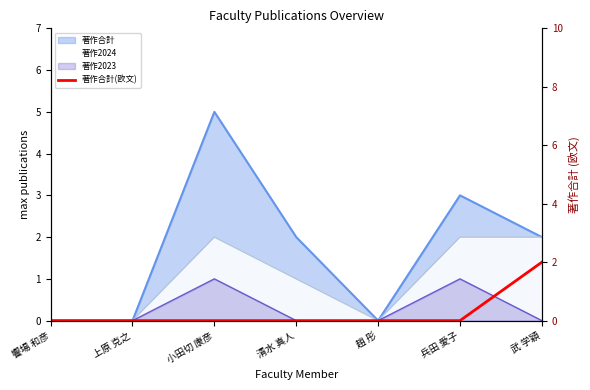

The value at 武 学穎 is 2. True or false?

True